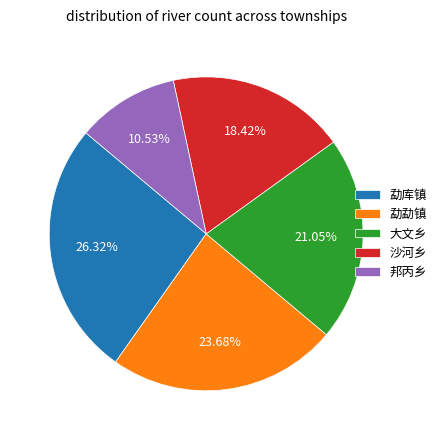

To the nearest percent, what portion does 沙河乡 represent?

18%